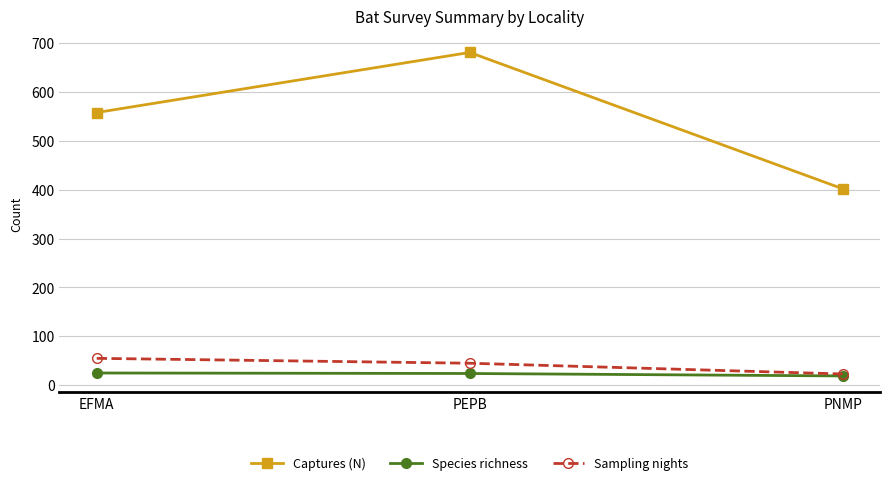

What is the label of the 3rd point from the left?

PNMP